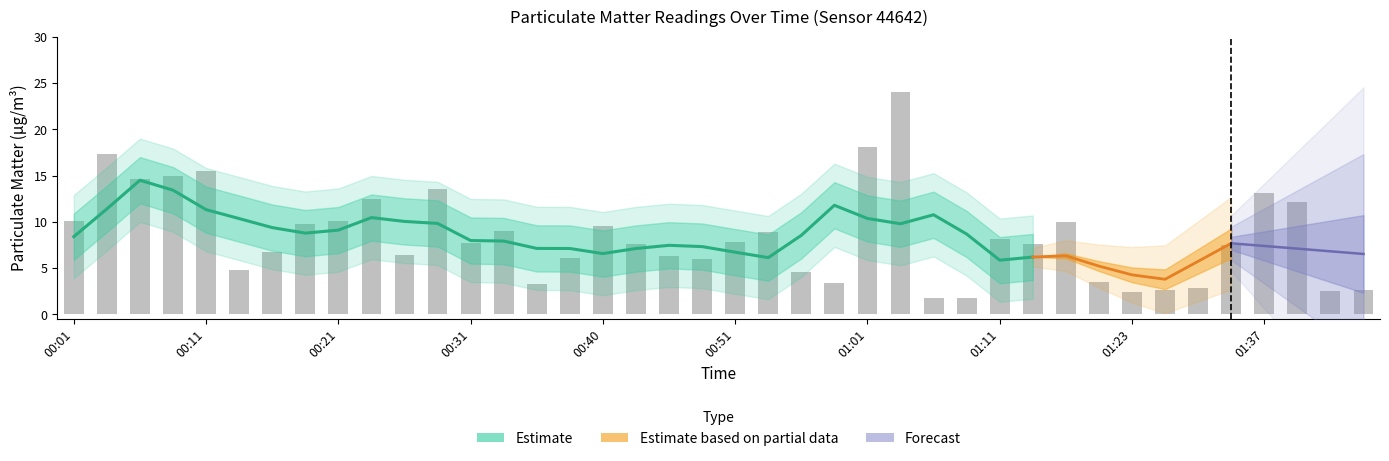

List the labels in order of value, smallest first.

01:06, 01:08, 01:23, 01:42, 01:44, 01:26, 01:32, 00:36, 00:58, 01:18, 00:56, 00:13, 00:48, 00:38, 00:46, 00:26, 00:16, 01:34, 01:13, 00:43, 00:31, 00:51, 01:11, 00:53, 00:33, 00:40, 00:18, 01:16, 00:01, 00:21, 01:39, 00:23, 01:37, 00:28, 00:06, 00:08, 00:11, 00:03, 01:01, 01:03